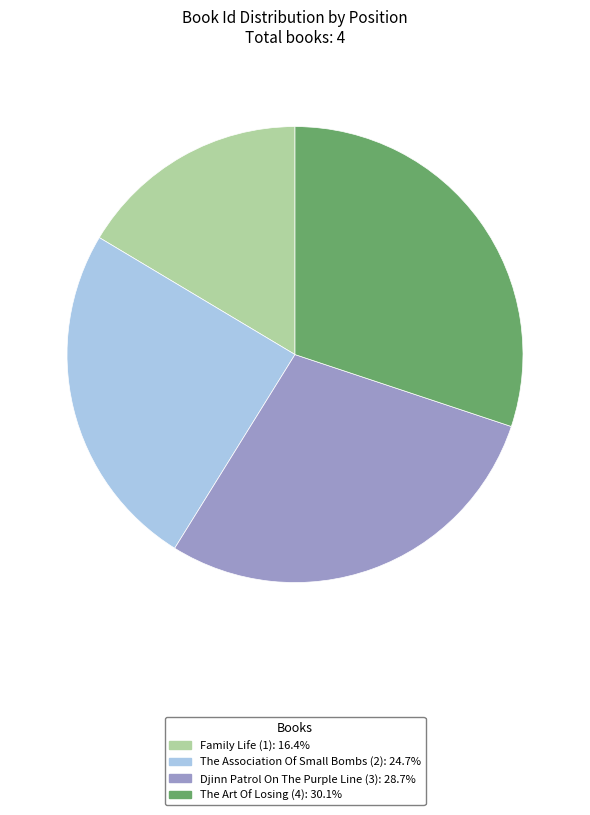

Is there any slice that represents more than half of the pie?

No